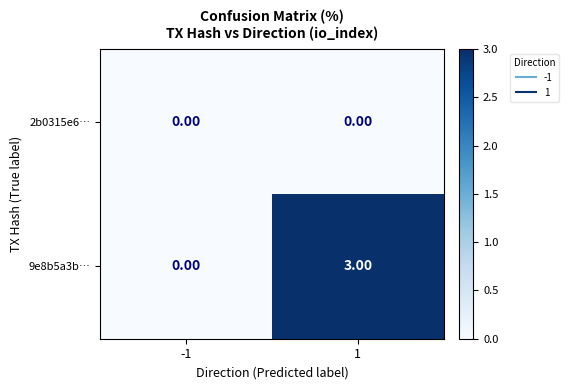

Rank the series by their maximum value, from lowest to highest.

2b0315e6…, 9e8b5a3b…